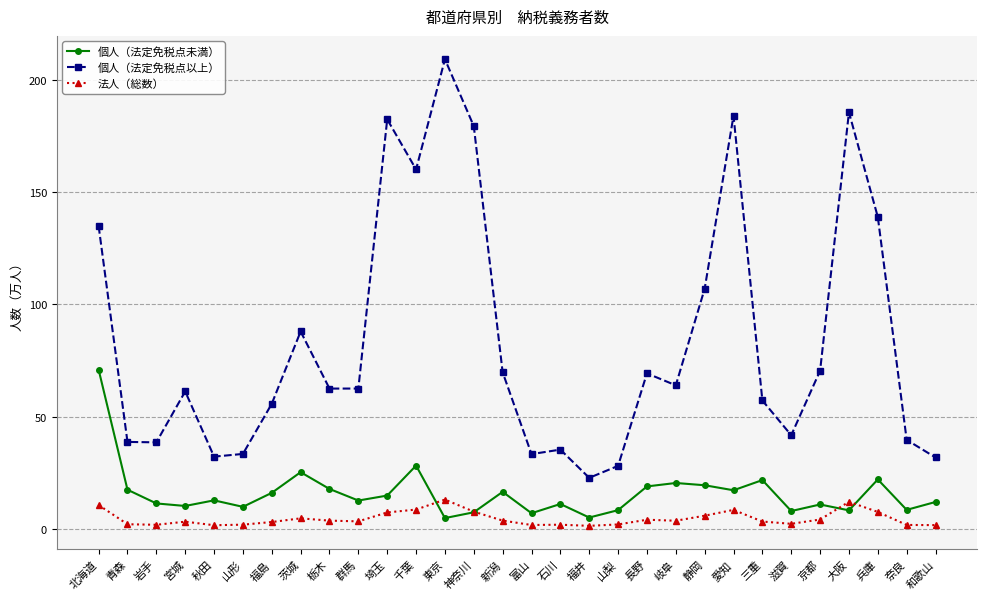

What is the sum of the 個人（法定免税点未満） values at 群馬 and 京都?

23.2